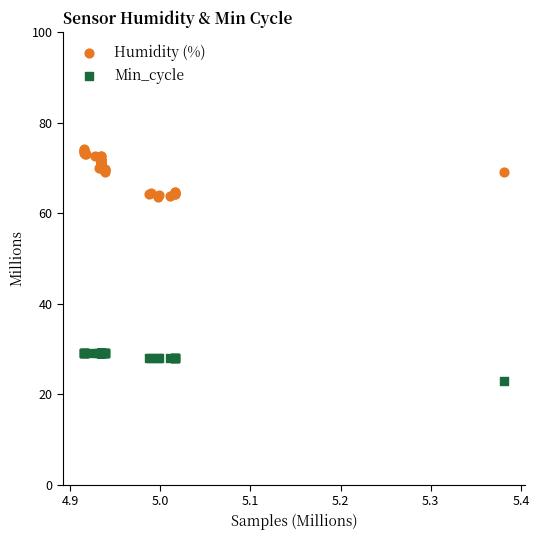

Which series contains the lowest Y value?

Min_cycle